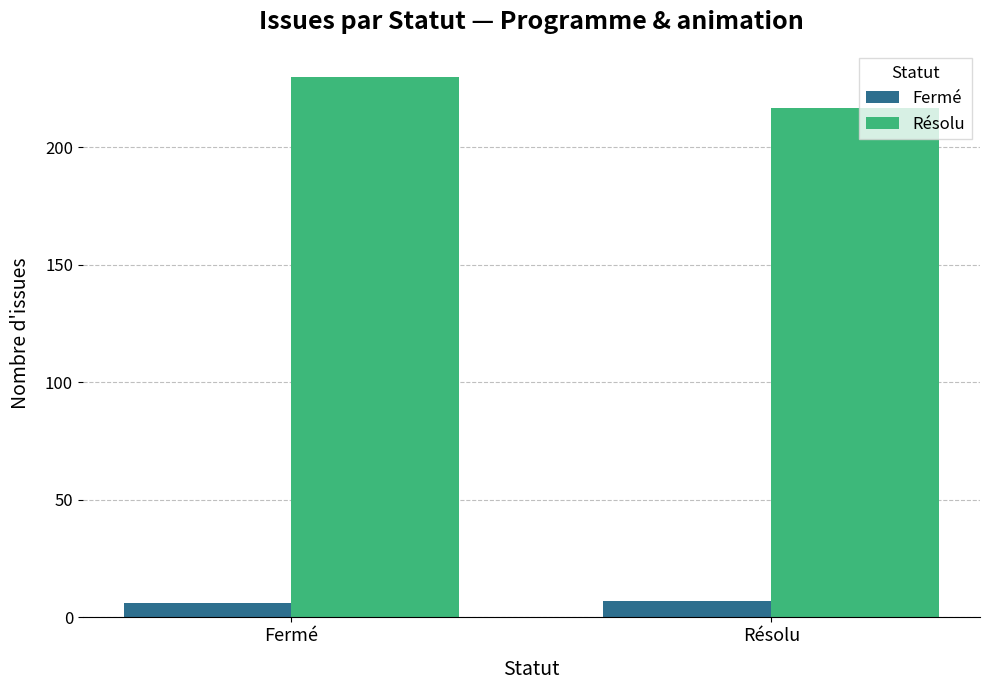

The value of Fermé at Fermé is 6.0. True or false?

True